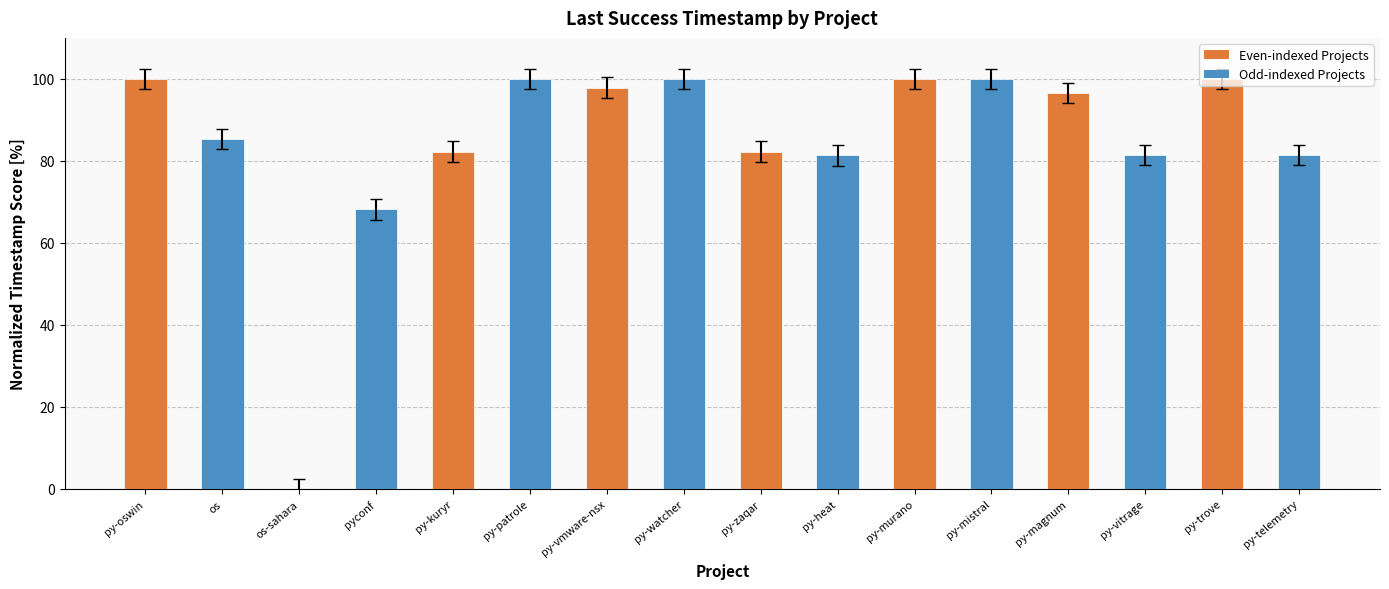

What is the greatest value displayed?

100.0